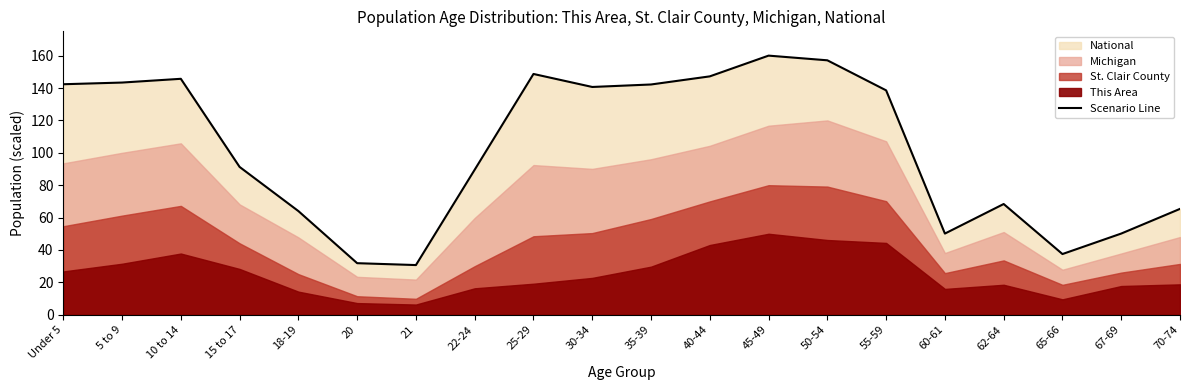

Between 20 and 21, which is larger?

20